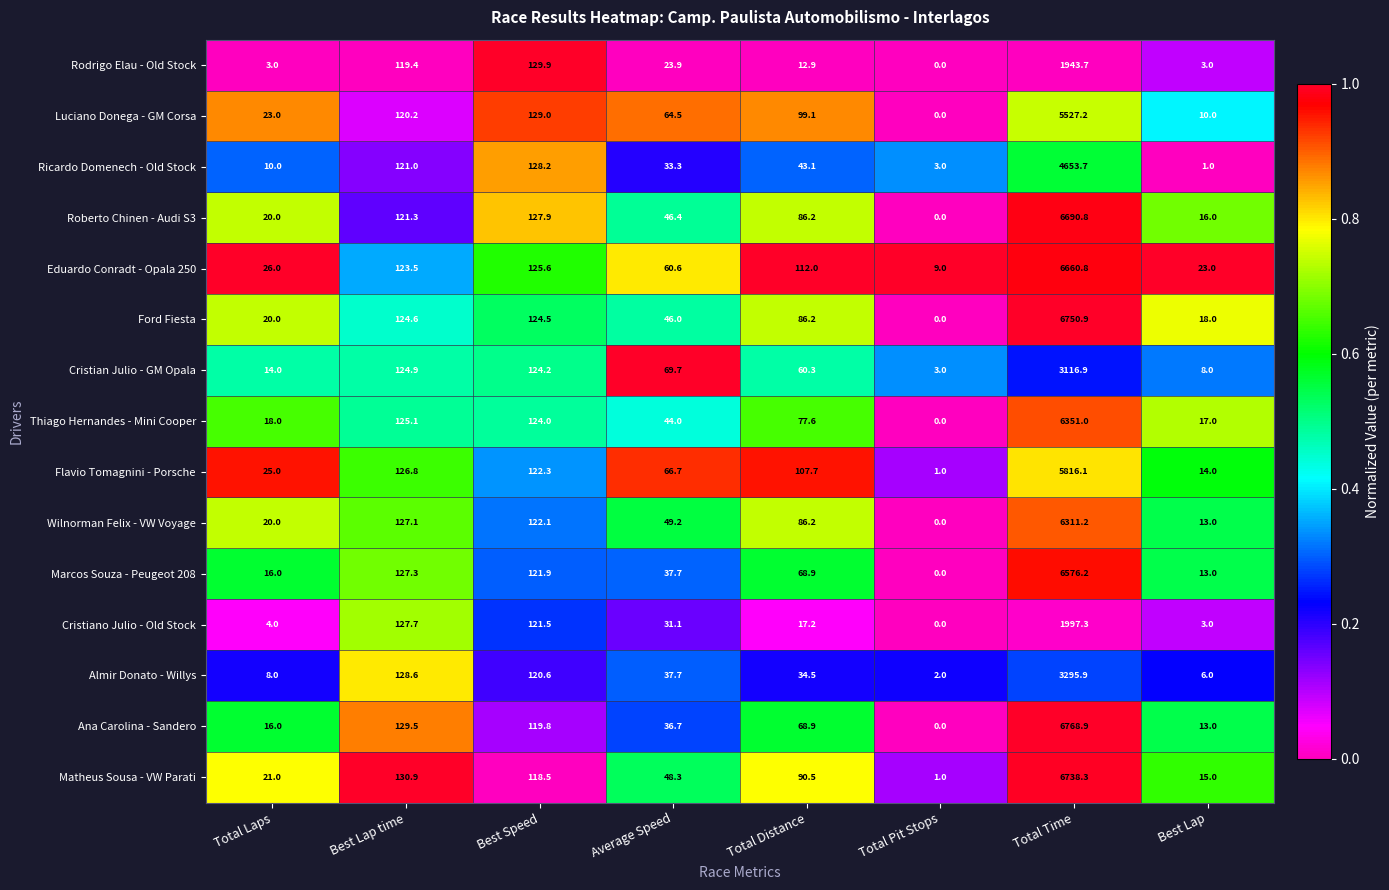

What is the difference between the maximum and minimum values in the Ricardo Domenech - Old Stock series?

4652.7